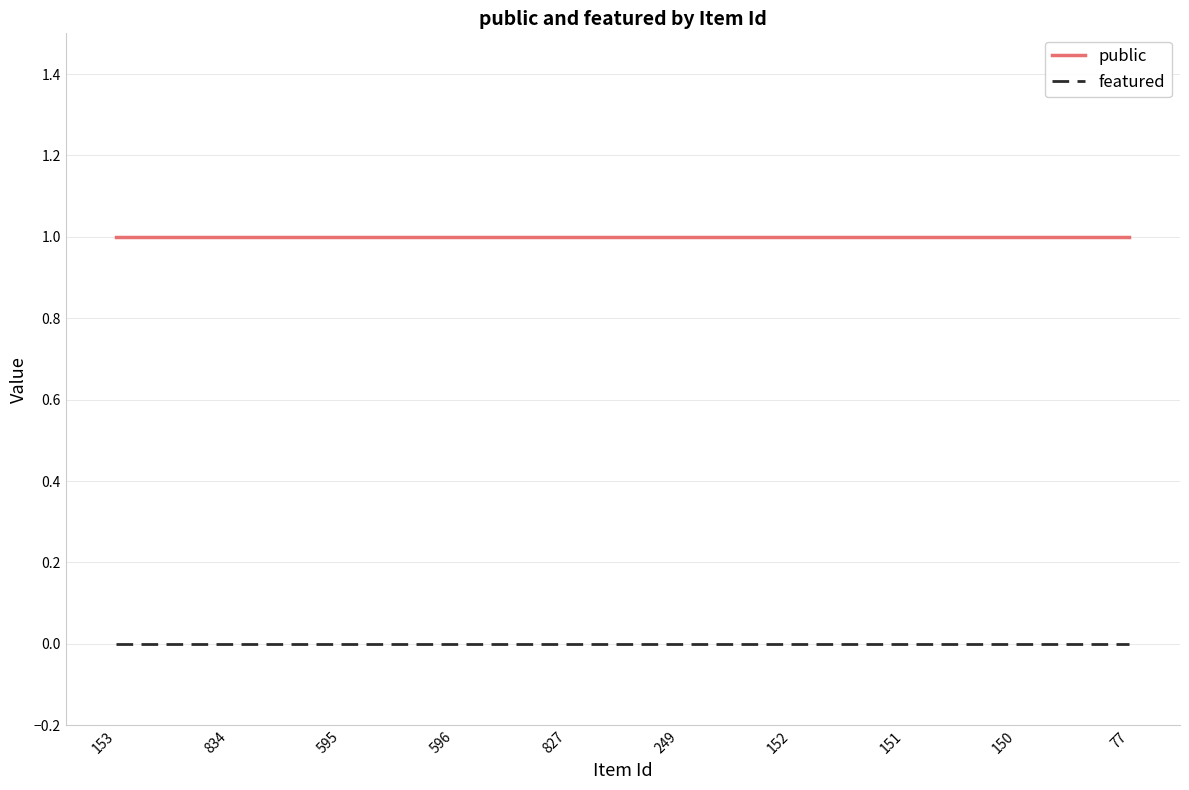

At 827, list the series in order from largest to smallest.

public, featured